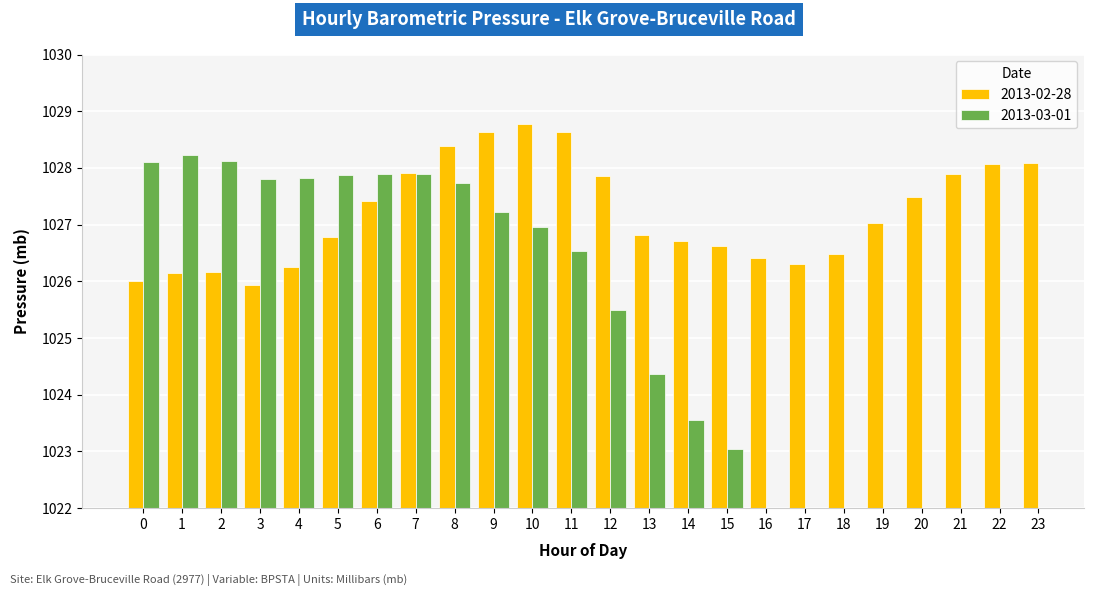

The value at 19 is 1027.0. True or false?

True